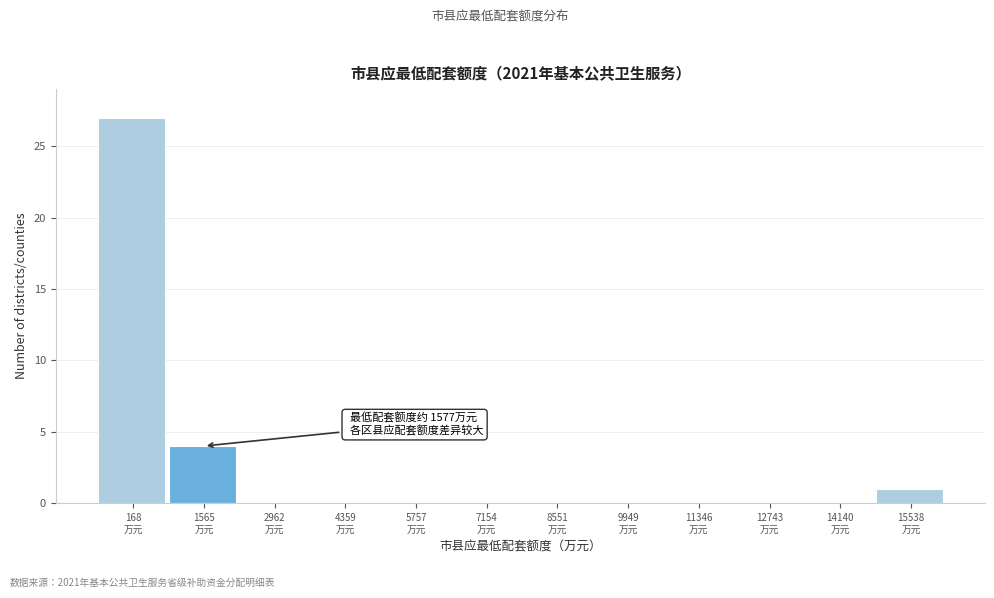

What is the greatest value displayed?

27